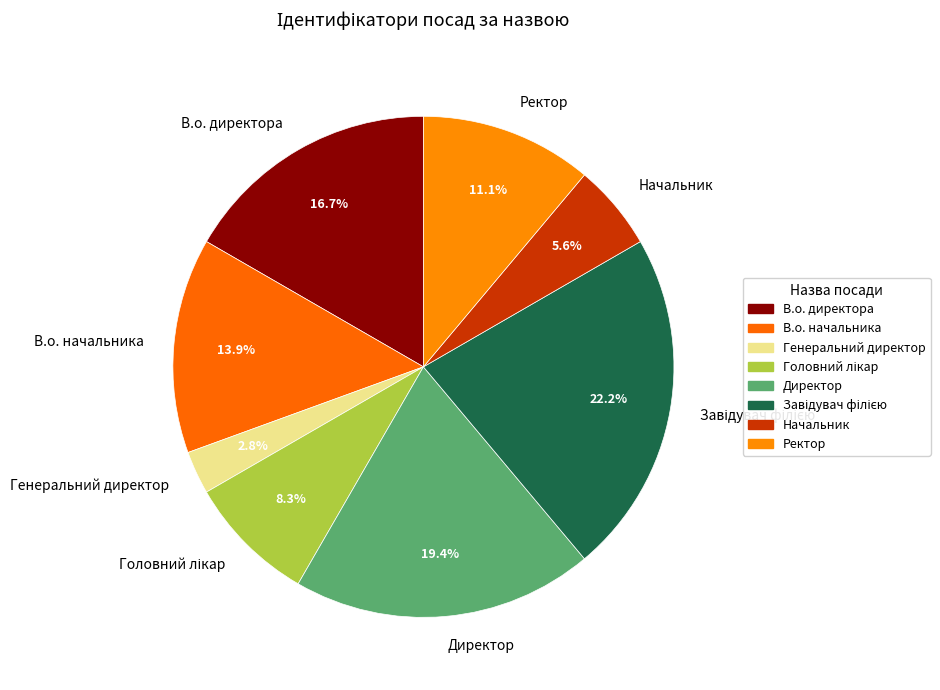

What is the smallest slice in the pie chart?

Генеральний директор